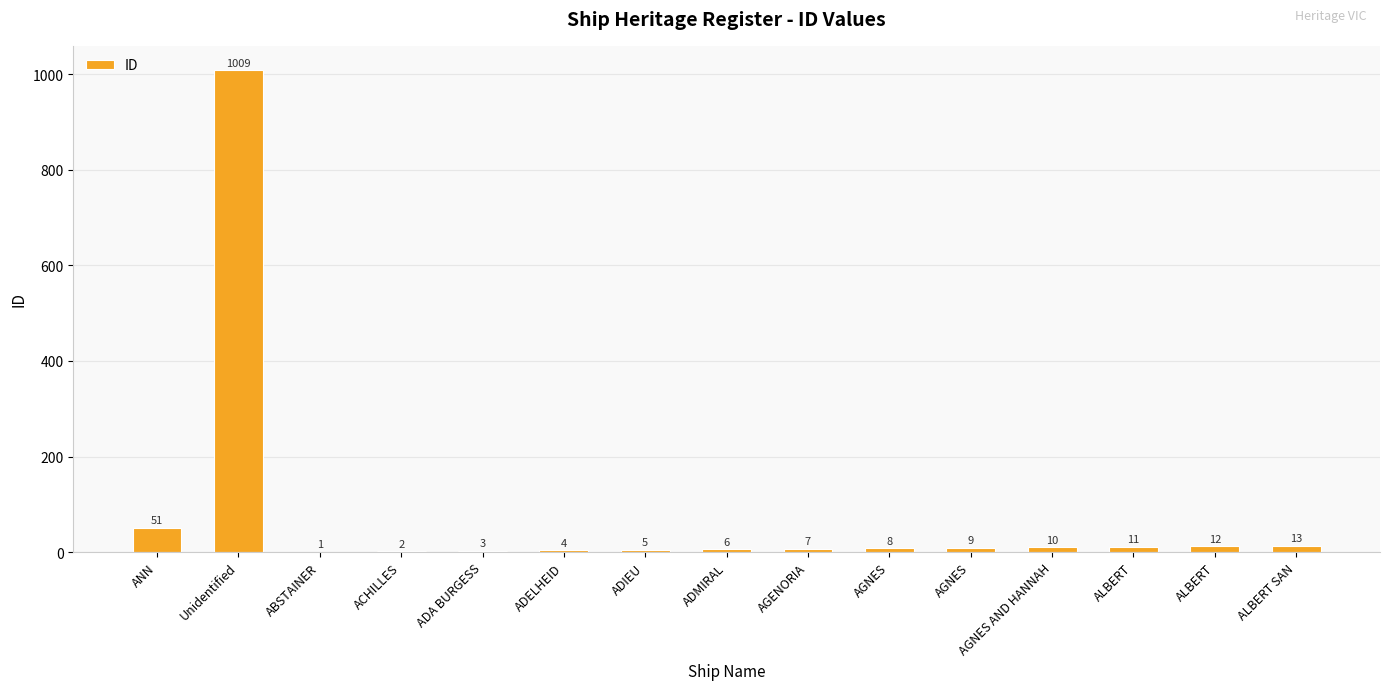

What is the change in value from ADELHEID to AGNES AND HANNAH?

+6